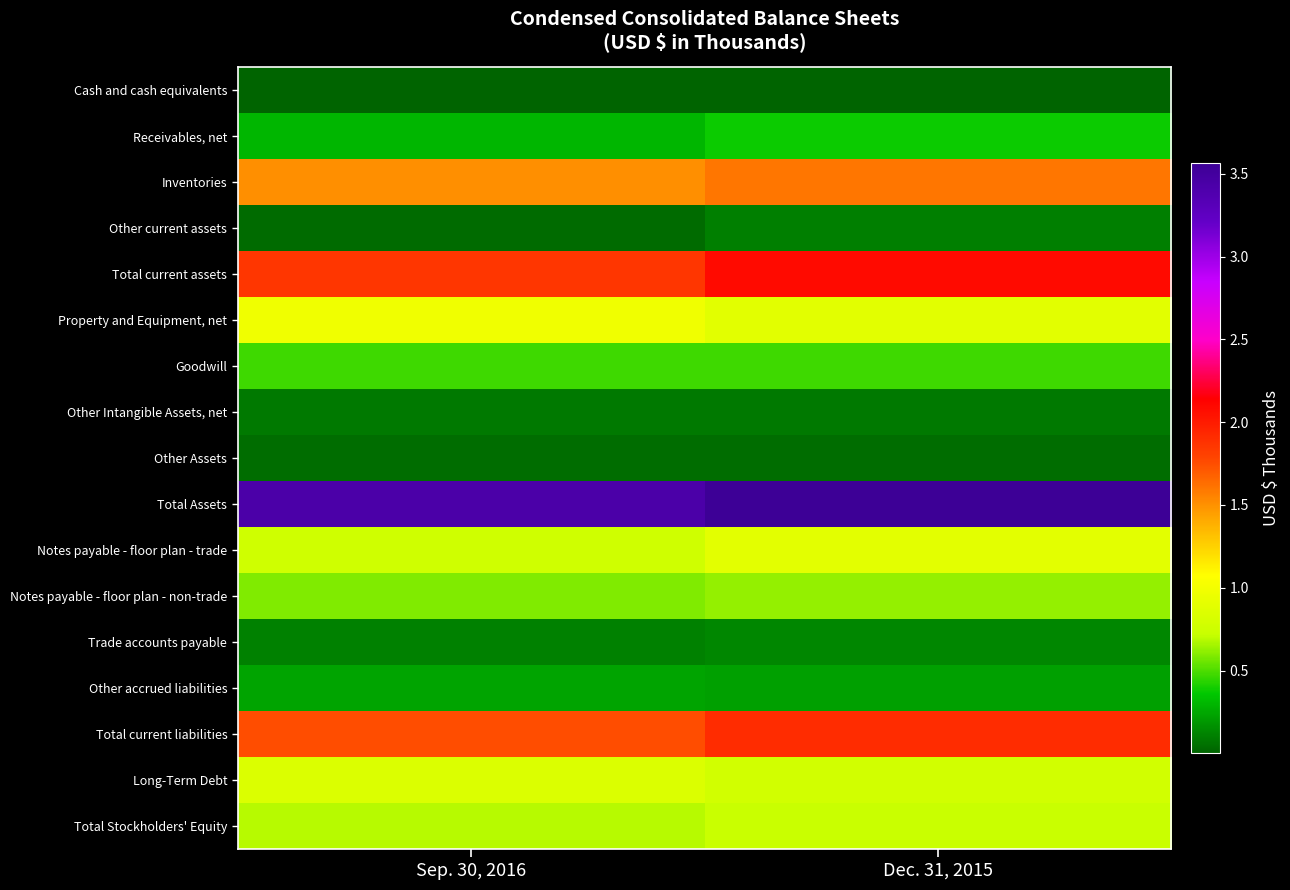

Which has a higher value, Dec. 31, 2015 or Sep. 30, 2016?

Dec. 31, 2015